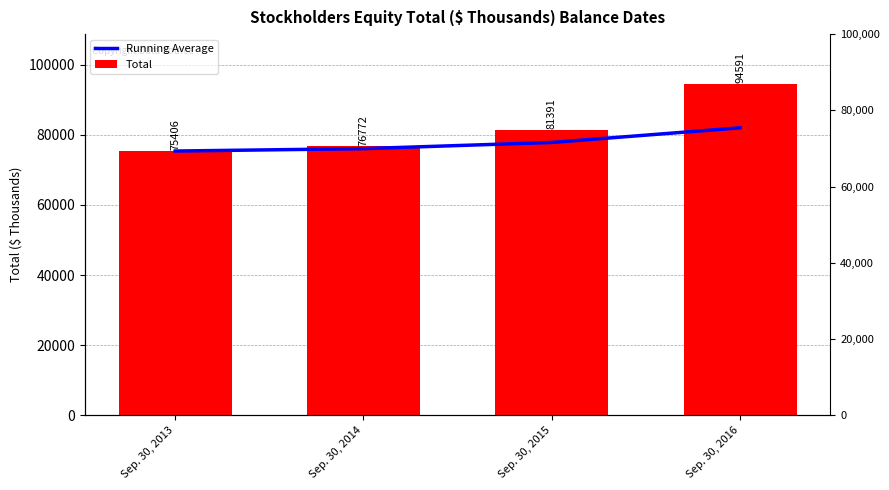

What is the value of the Total bar at the 3rd from the left?

81391.0